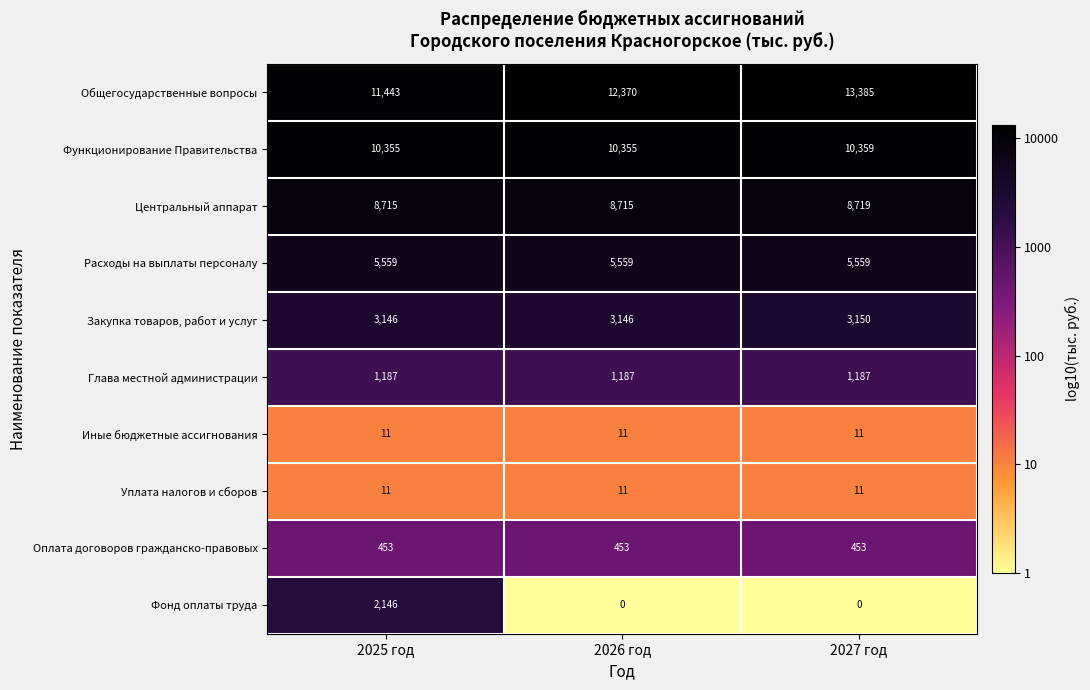

Between 2026 год and 2027 год, which series saw the biggest shift?

Общегосударственные вопросы